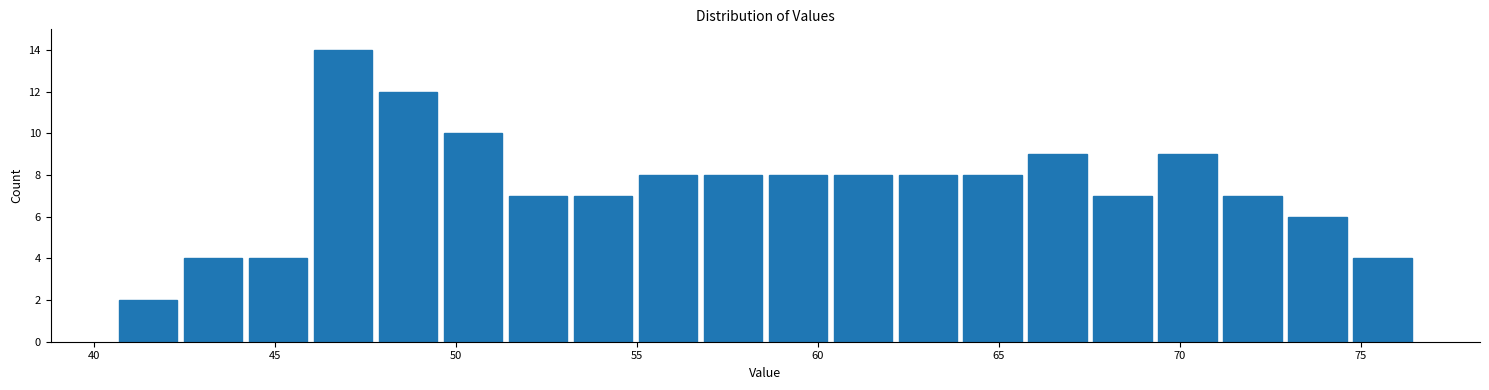

Around what value on the x-axis is the tallest bar? Give the approximate position of its centre, as read against the axis.

47.0